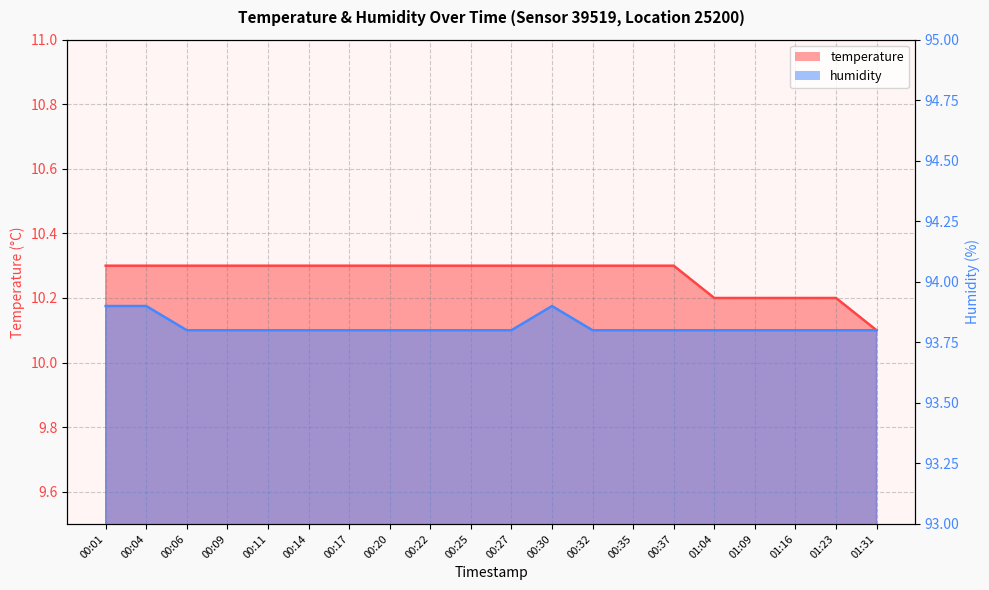

Which series has the largest total across all categories?

humidity